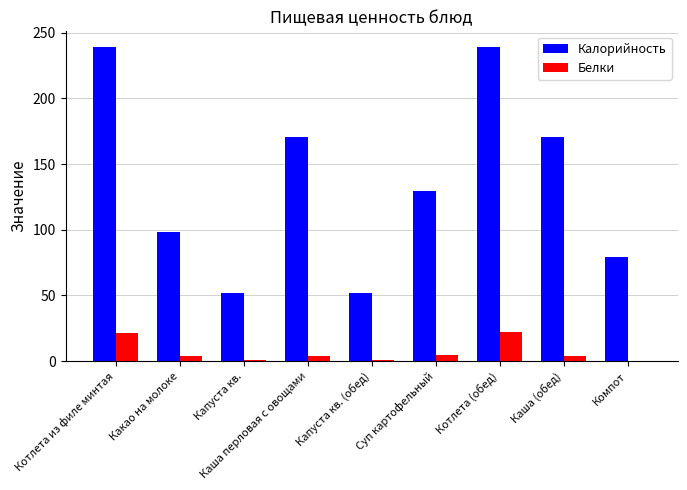

How many categories are shown in the chart?

9